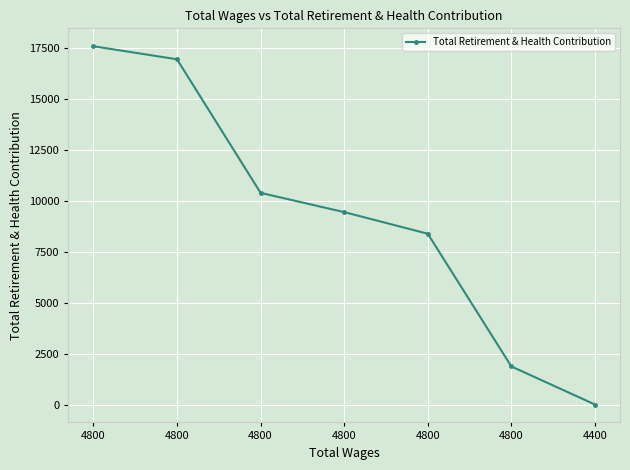

Count the number of data series in this chart.

1